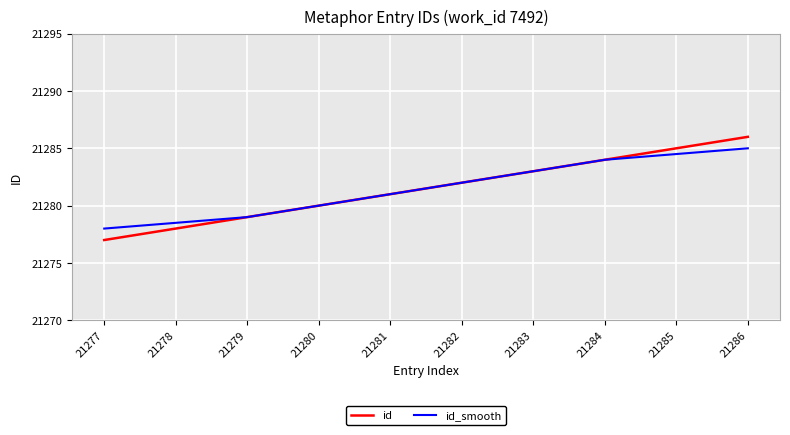

At which category is the sum across all series the highest?

21286